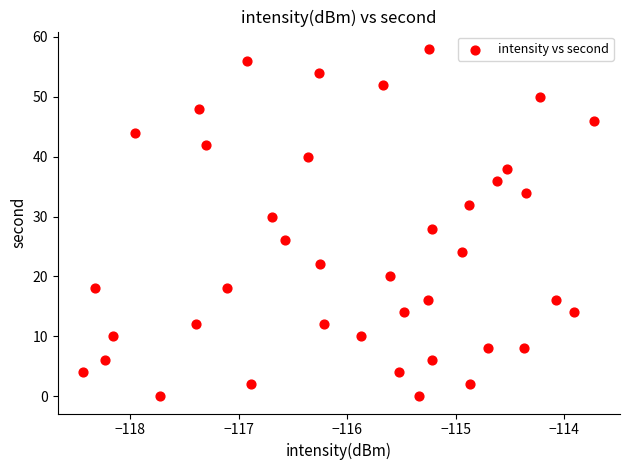

What is the range of Y values (max minus min)?

58